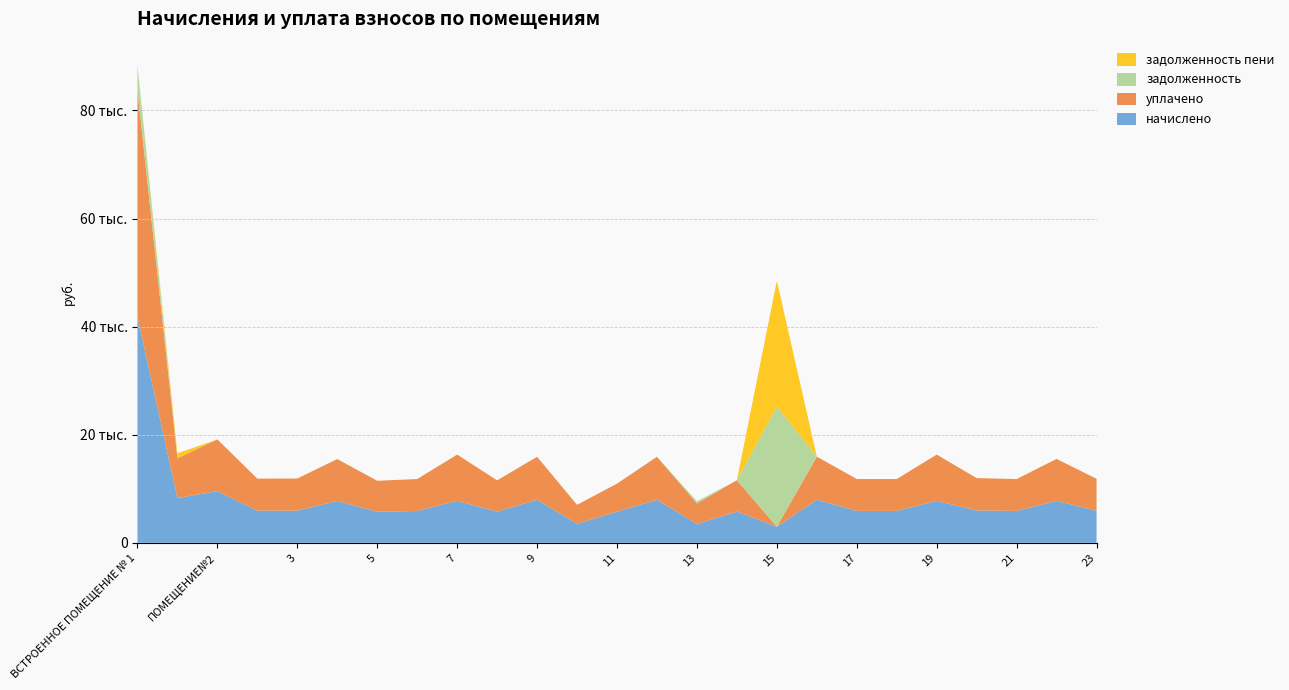

Reading left to right, transcribe all the data shown in this chart.

начислено: ВСТРОЕННОЕ ПОМЕЩЕНИЕ № 1=41830.6	ПОМЕЩЕНИЕ № 3=8284.1	ПОМЕЩЕНИЕ№2=9563.4	1=5936.8	3=5949.2	4=7750.1	5=5738.0	6=5899.5	7=7762.5	8=5775.3	9=7961.2	10=3514.9	11=5775.3	12=7961.2	13=3465.2	14=5787.7	15=2968.4	16=7973.6	17=5899.5	18=5899.5	19=7762.5	20=5986.4	21=5899.5	22=7762.5	23=5924.3
уплачено: ВСТРОЕННОЕ ПОМЕЩЕНИЕ № 1=41830.6	ПОМЕЩЕНИЕ № 3=7363.7	ПОМЕЩЕНИЕ№2=9563.4	1=5936.8	3=5949.2	4=7750.1	5=5738.0	6=5899.5	7=8562.5	8=5775.3	9=7961.2	10=3514.9	11=5170.5	12=7961.2	13=3822.3	14=5787.7	15=0.0	16=7973.6	17=5899.5	18=5899.5	19=8562.5	20=5986.4	21=5899.5	22=7762.5	23=5924.3
задолженность: ВСТРОЕННОЕ ПОМЕЩЕНИЕ № 1=4647.8	ПОМЕЩЕНИЕ № 3=0.0	ПОМЕЩЕНИЕ№2=0.0	1=0.0	3=0.0	4=0.0	5=0.0	6=0.0	7=0.0	8=0.0	9=0.0	10=0.0	11=0.0	12=0.0	13=385.0	14=0.0	15=22253.3	16=0.0	17=0.0	18=0.0	19=0.0	20=0.0	21=0.0	22=0.0	23=0.0
задолженность пени: ВСТРОЕННОЕ ПОМЕЩЕНИЕ № 1=0.0	ПОМЕЩЕНИЕ № 3=920.5	ПОМЕЩЕНИЕ№2=0.0	1=0.0	3=0.0	4=0.0	5=0.0	6=0.0	7=0.0	8=0.0	9=0.0	10=0.0	11=0.0	12=0.0	13=0.0	14=0.0	15=23242.8	16=0.0	17=0.0	18=0.0	19=0.0	20=0.0	21=0.0	22=0.0	23=0.0